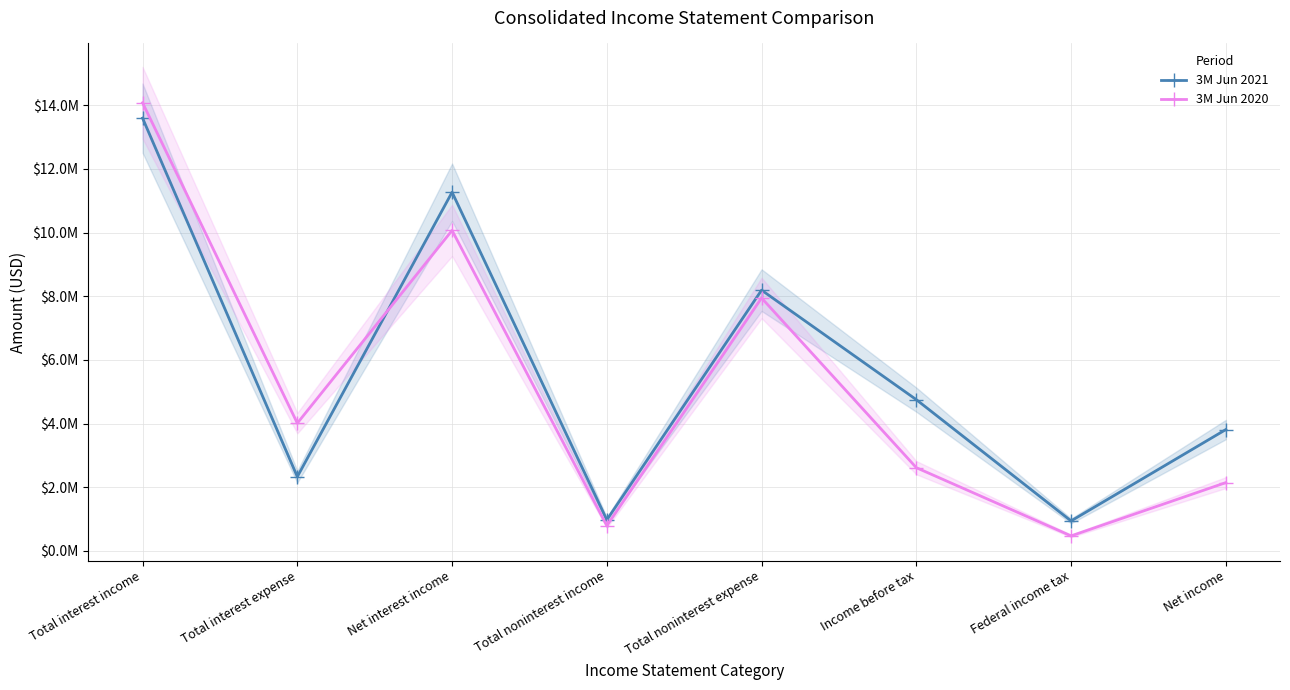

The value of 3M Jun 2021 at Total noninterest income is 345322. True or false?

False